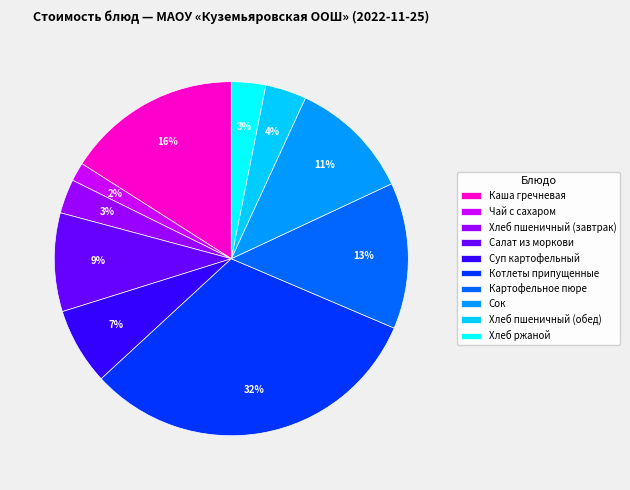

What percentage is the Хлеб пшеничный (завтрак) slice, to the nearest percent?

3%